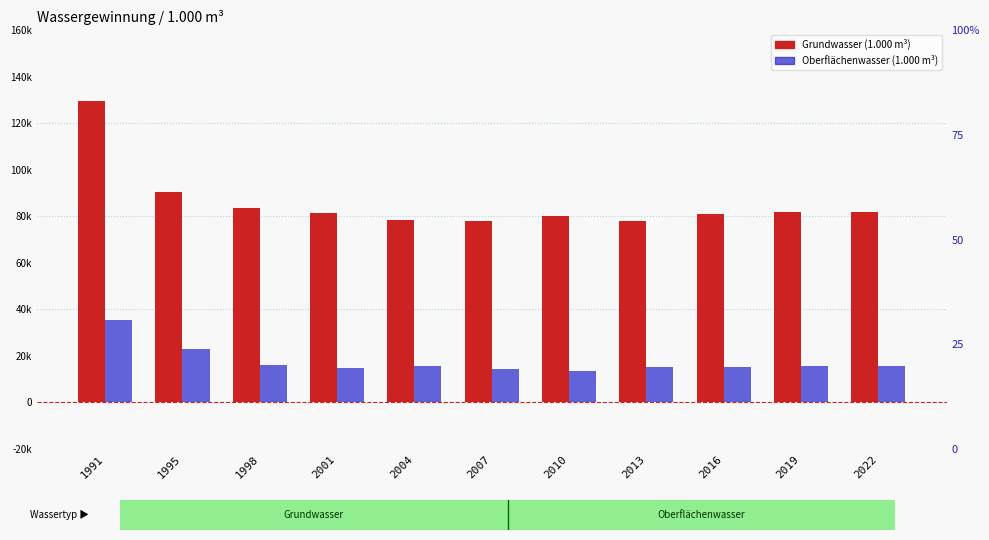

What is the sum of all Grundwasser values?

944301